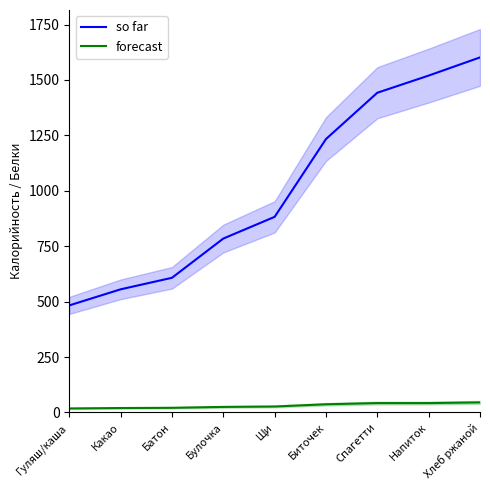

Which series has the largest range (max minus min)?

so far